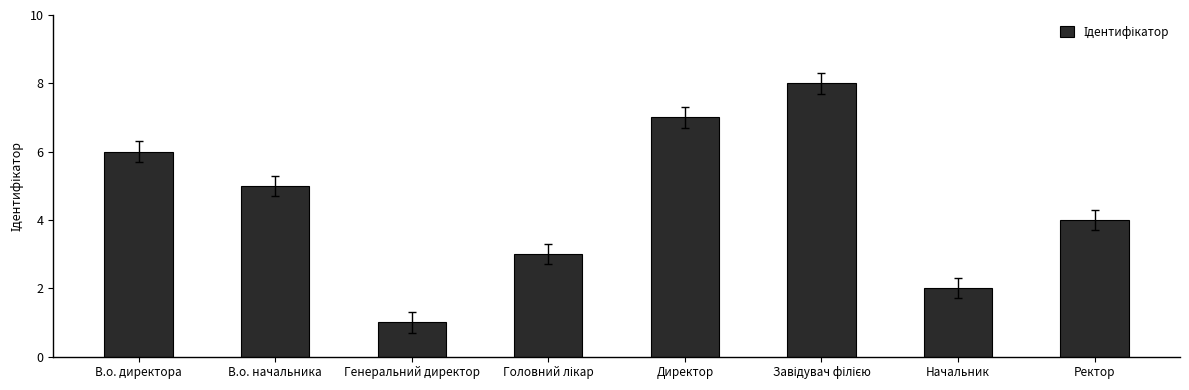

What is the difference between the second highest and minimum values?

6